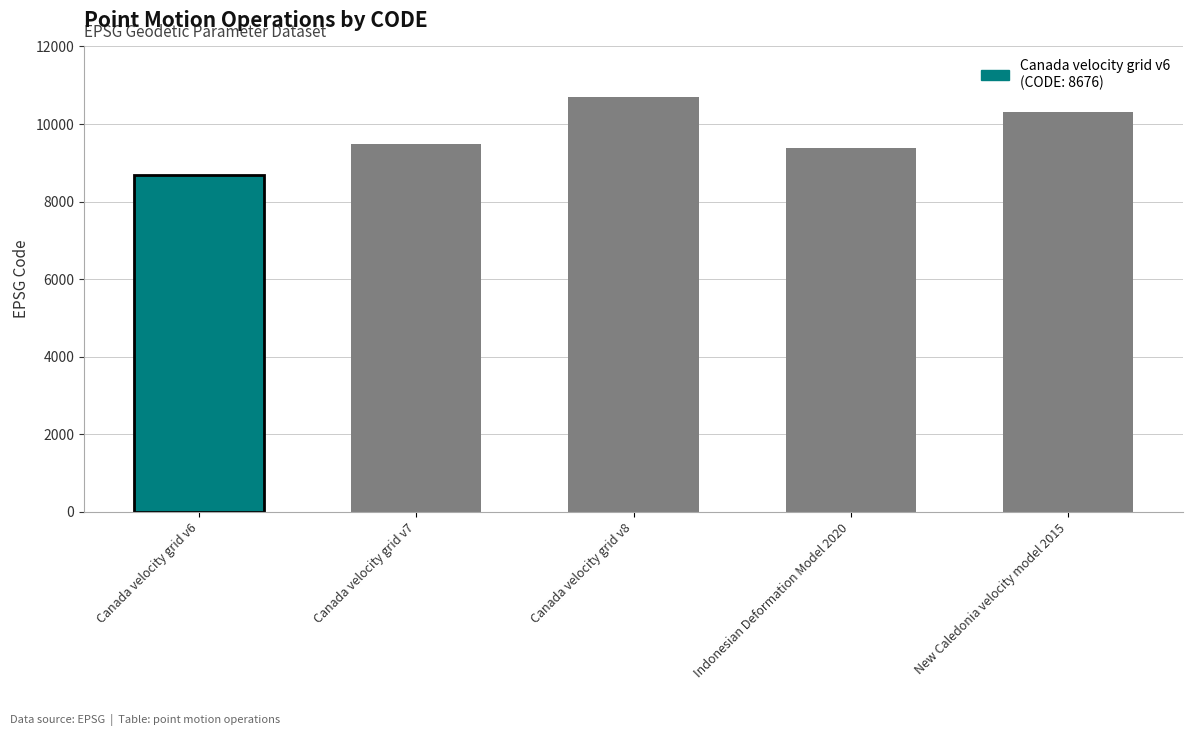

Approximately how many times larger is the value at Canada velocity grid v7 compared to New Caledonia velocity model 2015?

0.9